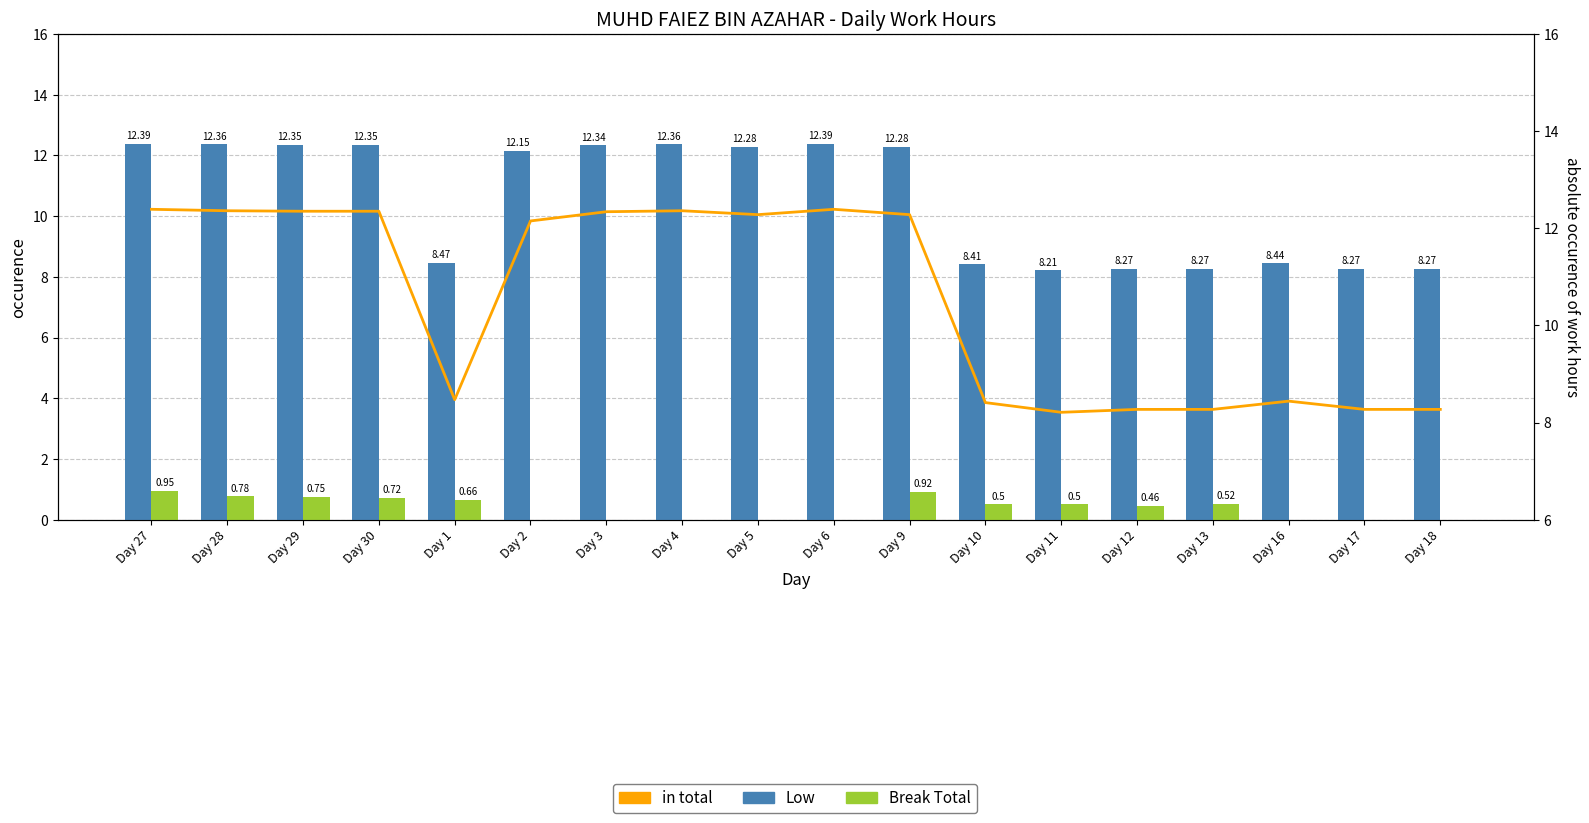

Which series changed the most between Day 3 and Day 12?

Low